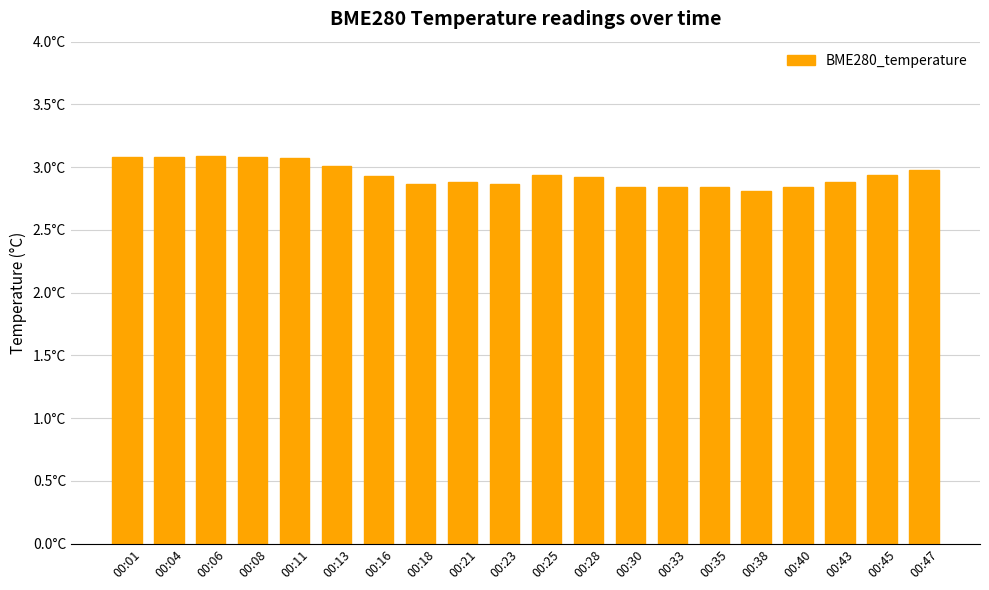

Does the chart contain any negative values?

No